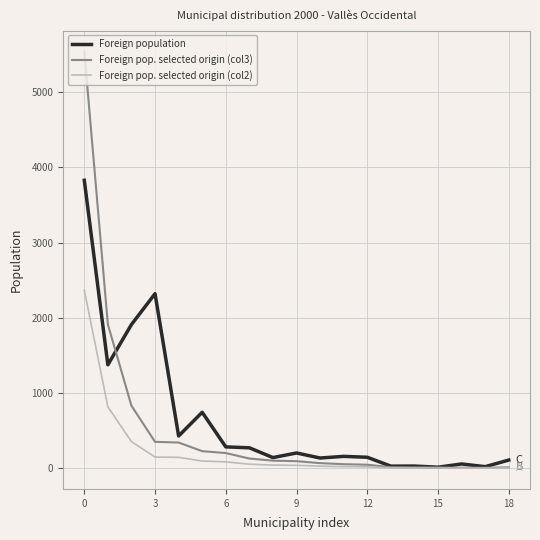

List the series in order of their peak value, lowest first.

Foreign pop. selected origin (col2), Foreign population, Foreign pop. selected origin (col3)